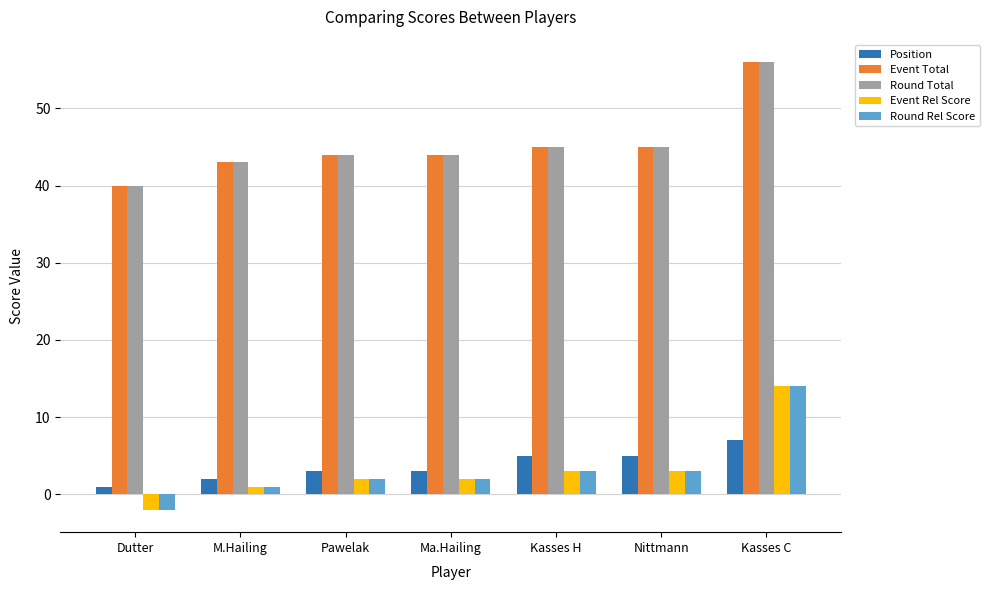

At which category is the sum across all series the highest?

Kasses C